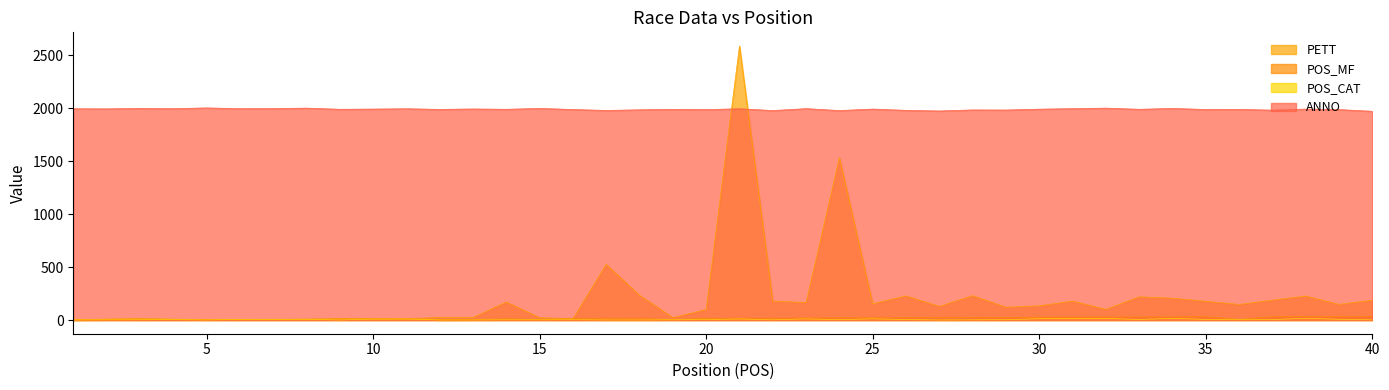

True or false: PETT and POS_CAT intersect in this chart.

True